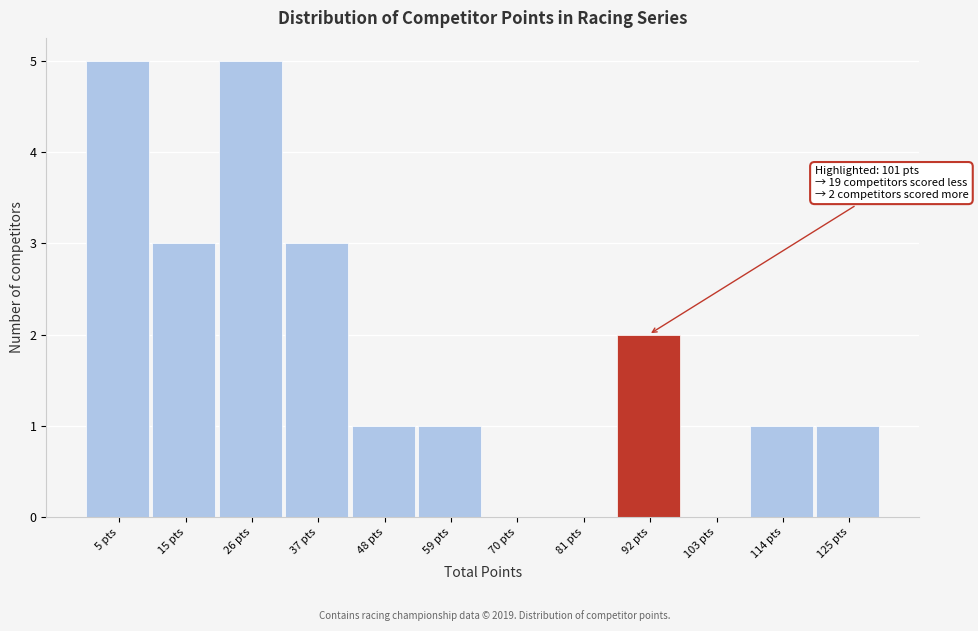

Reading right to left, transcribe all the data shown in this chart.

125 pts=1	114 pts=1	103 pts=0	92 pts=2	81 pts=0	70 pts=0	59 pts=1	48 pts=1	37 pts=3	26 pts=5	15 pts=3	5 pts=5